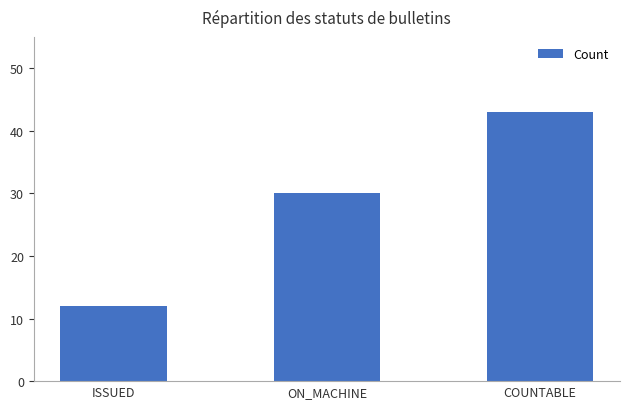

Which label corresponds to the largest value in the chart?

COUNTABLE